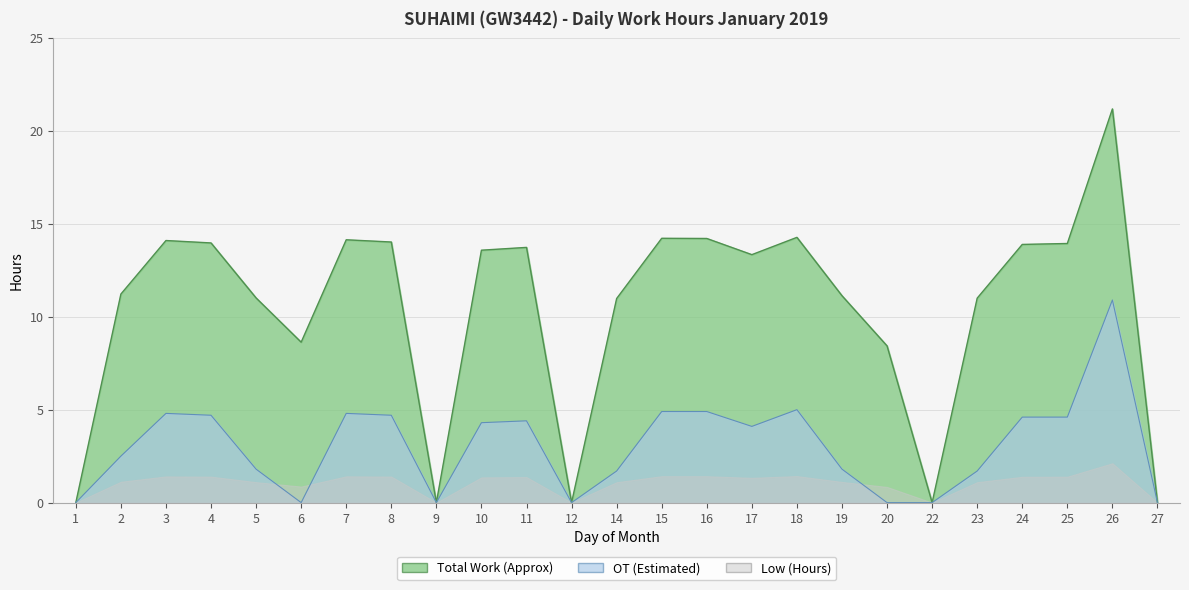

True or false: Low (Hours) and OT (Estimated) cross at least once.

False